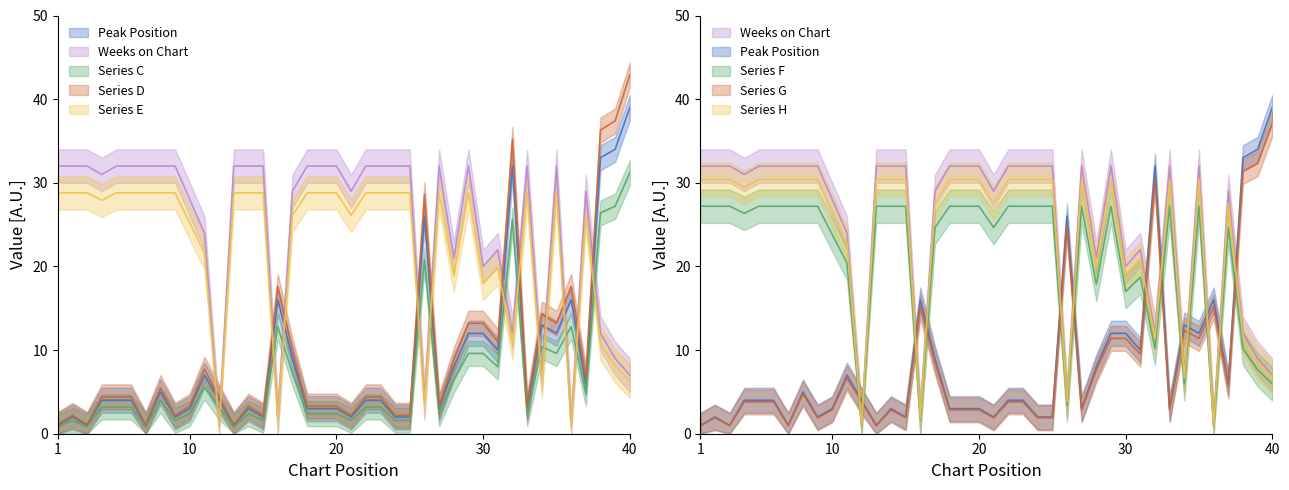

Count the number of categories in the chart.

40